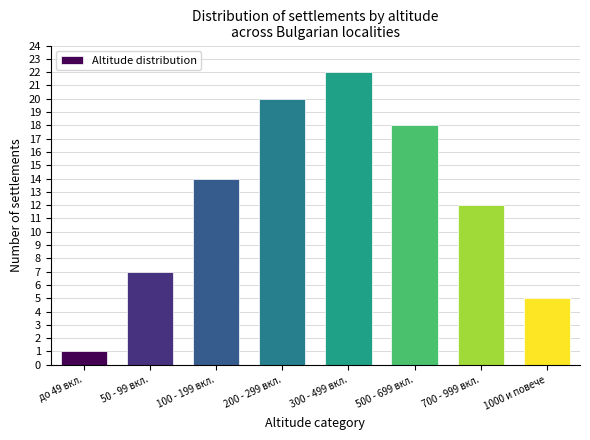

Reading left to right, what are all the values shown in this chart?

1	7	14	20	22	18	12	5